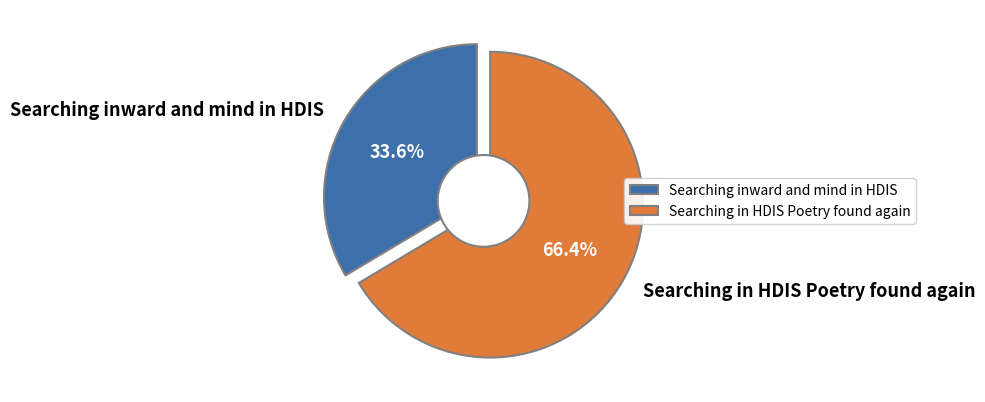

To the nearest percent, what portion does Searching in HDIS Poetry found again represent?

66%